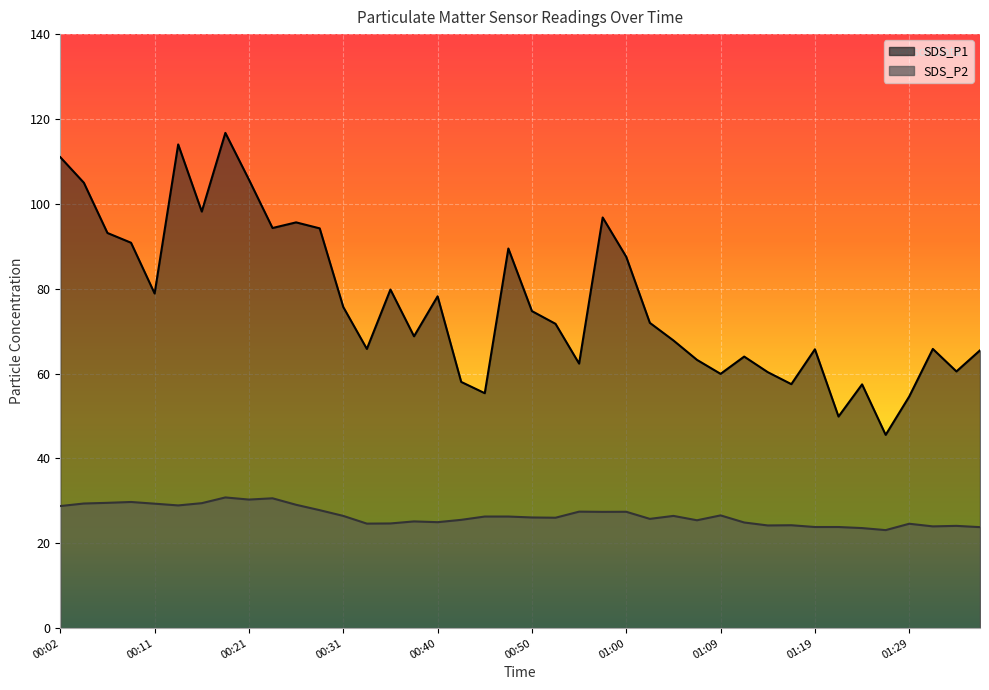

What is the difference between the highest and lowest values at 01:07?

37.8